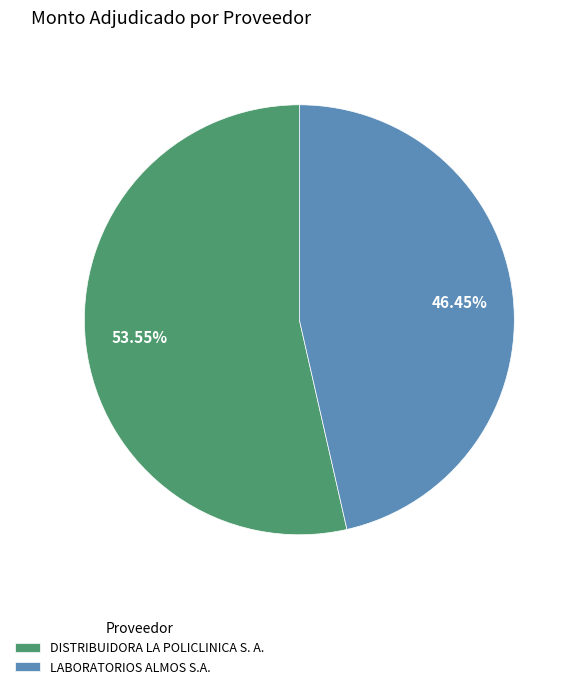

Rank the categories by value from highest to lowest.

DISTRIBUIDORA LA POLICLINICA S. A., LABORATORIOS ALMOS S.A.